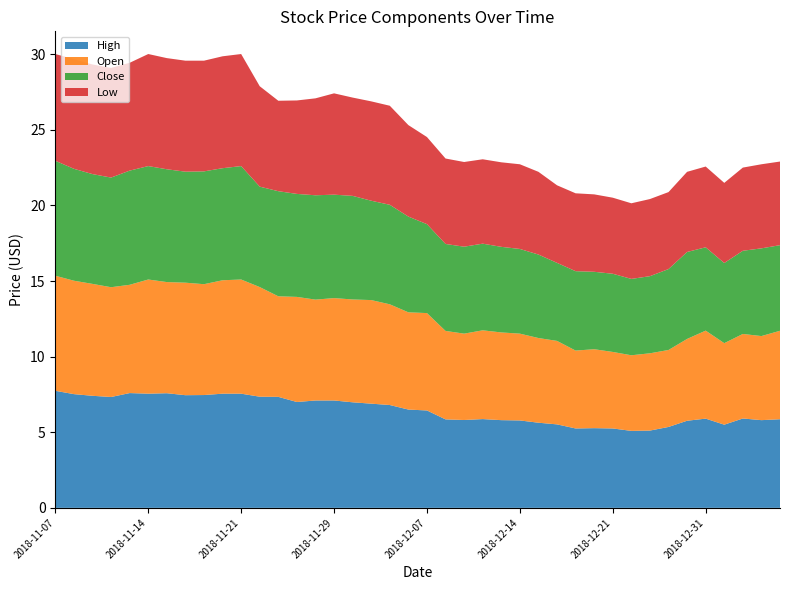

Reading left to right, what are all the values shown in this chart?

High: 7.7	7.5	7.4	7.3	7.6	7.5	7.6	7.5	7.5	7.5	7.5	7.3	7.3	7.0	7.1	7.1	7.0	6.9	6.8	6.5	6.4	5.8	5.8	5.9	5.8	5.8	5.6	5.5	5.2	5.3	5.2	5.1	5.1	5.3	5.8	5.9	5.5	5.9	5.8	5.9
Open: 7.6	7.5	7.4	7.3	7.2	7.5	7.3	7.4	7.3	7.5	7.5	7.2	6.7	7.0	6.7	6.8	6.8	6.8	6.7	6.4	6.4	5.8	5.7	5.9	5.8	5.7	5.6	5.5	5.2	5.2	5.1	5.0	5.1	5.1	5.4	5.8	5.4	5.6	5.6	5.8
Close: 7.6	7.4	7.3	7.2	7.5	7.5	7.5	7.3	7.5	7.4	7.5	6.6	7.0	6.8	6.9	6.8	6.8	6.6	6.6	6.3	5.9	5.8	5.8	5.7	5.7	5.6	5.5	5.2	5.2	5.1	5.2	5.0	5.1	5.3	5.8	5.5	5.3	5.5	5.8	5.7
Low: 7.1	7.2	7.2	7.2	7.1	7.4	7.3	7.3	7.3	7.4	7.4	6.6	6.0	6.2	6.4	6.7	6.5	6.6	6.5	6.0	5.8	5.7	5.6	5.6	5.6	5.6	5.5	5.1	5.2	5.1	5.0	5.0	5.1	5.1	5.3	5.3	5.3	5.5	5.6	5.5